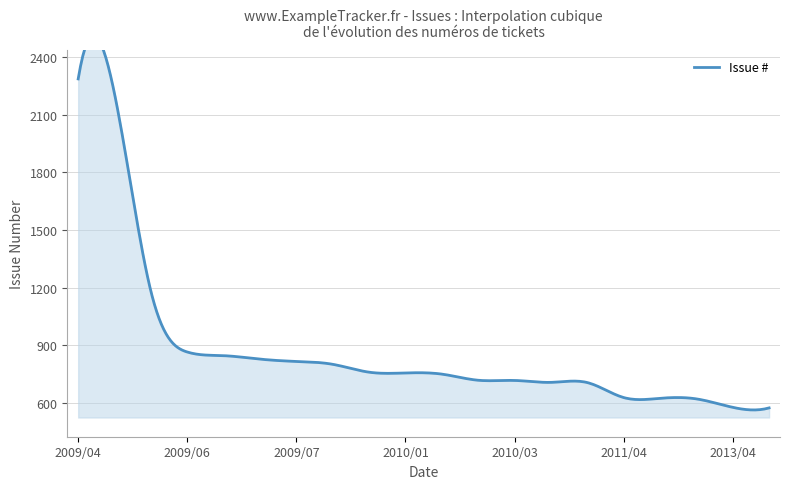

What is the ratio of the value at 2010/03 to the value at 2012/02?

1.2